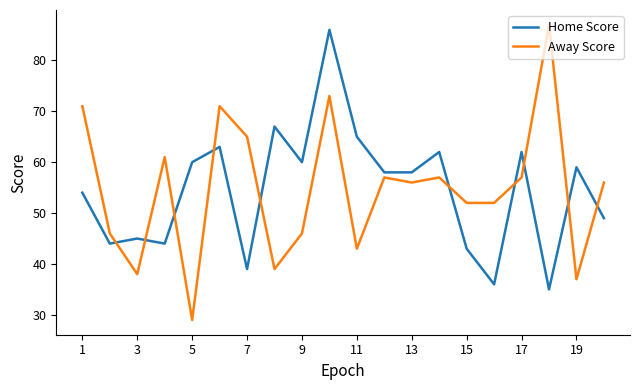

What is the minimum value for Away Score?

29